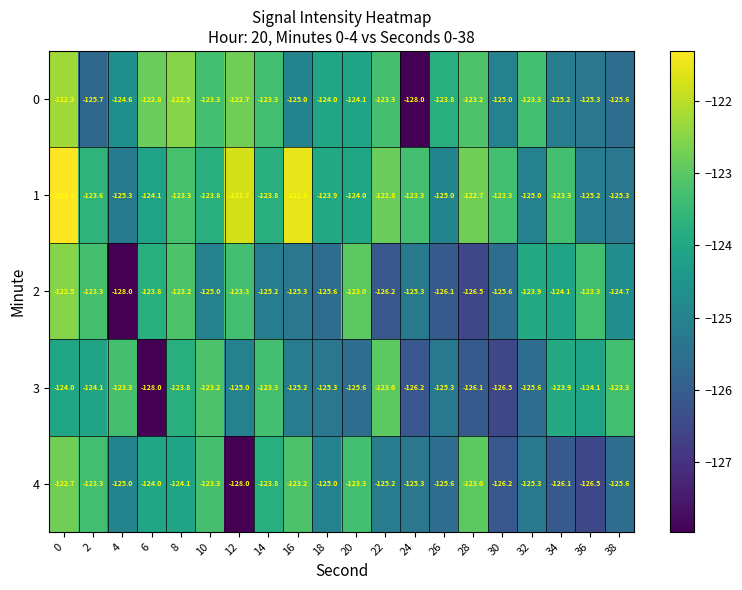

What is the spread (max minus min) of values at 12?

6.3